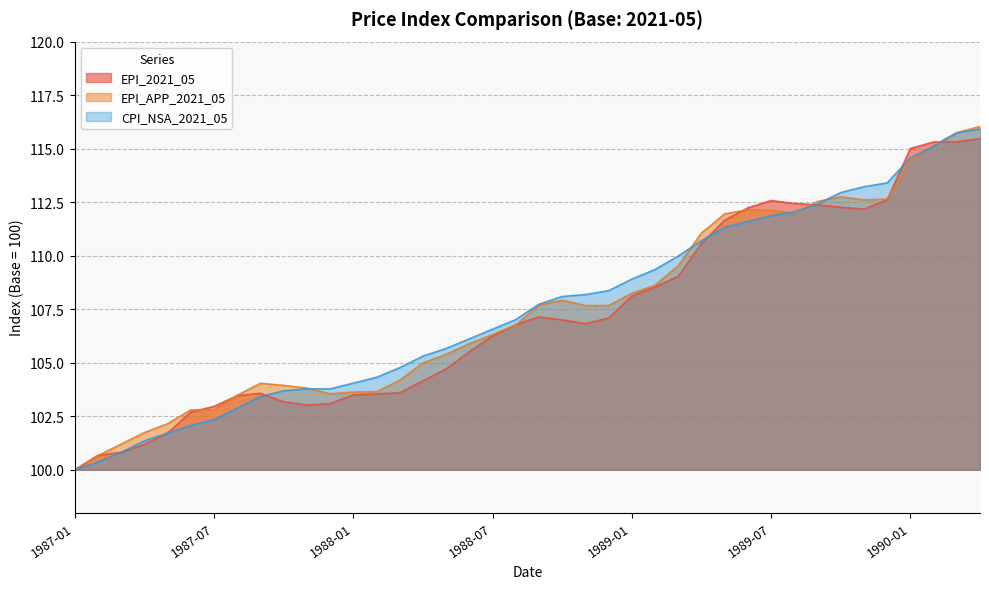

What is the difference between the second highest and second lowest values in the EPI_2021_05 series?

14.6